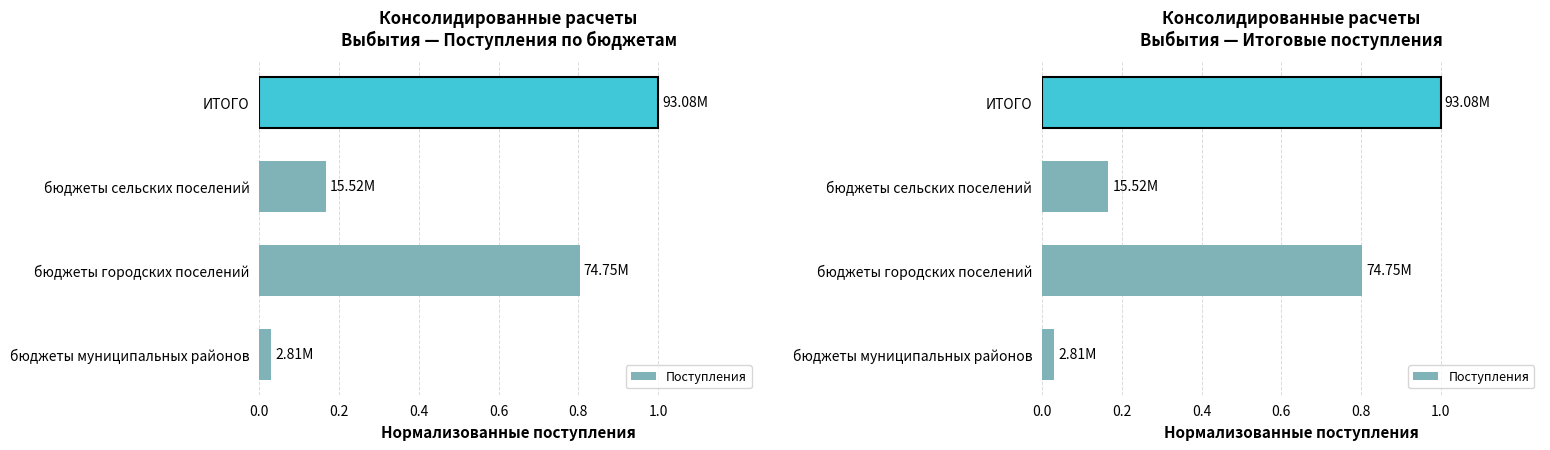

What is the sum of all values?

2.0